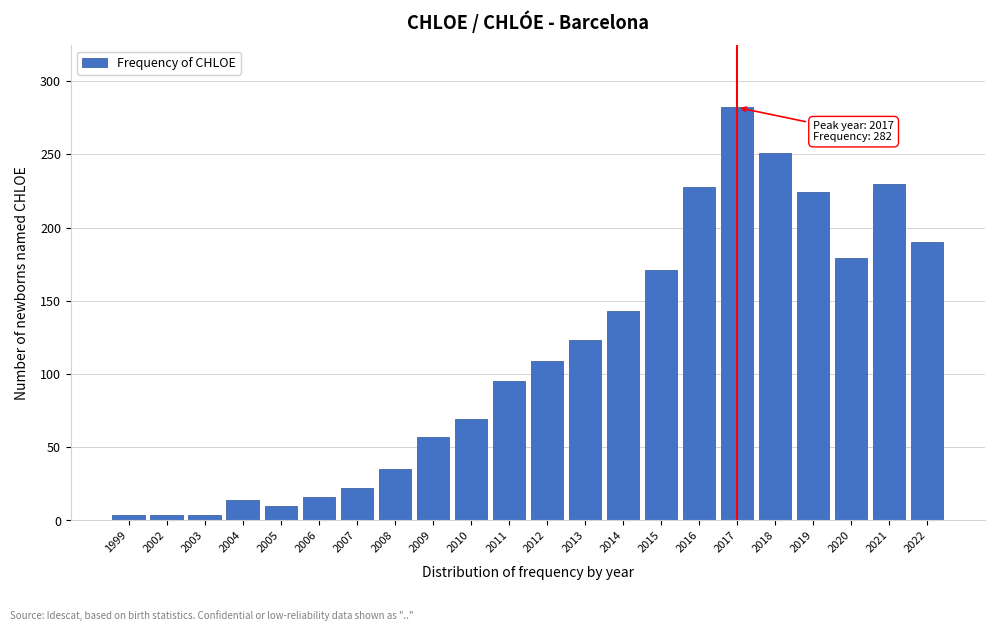

Reading left to right, transcribe all the data shown in this chart.

4	4	4	14	10	16	22	35	57	69	95	109	123	143	171	228	282	251	224	179	230	190